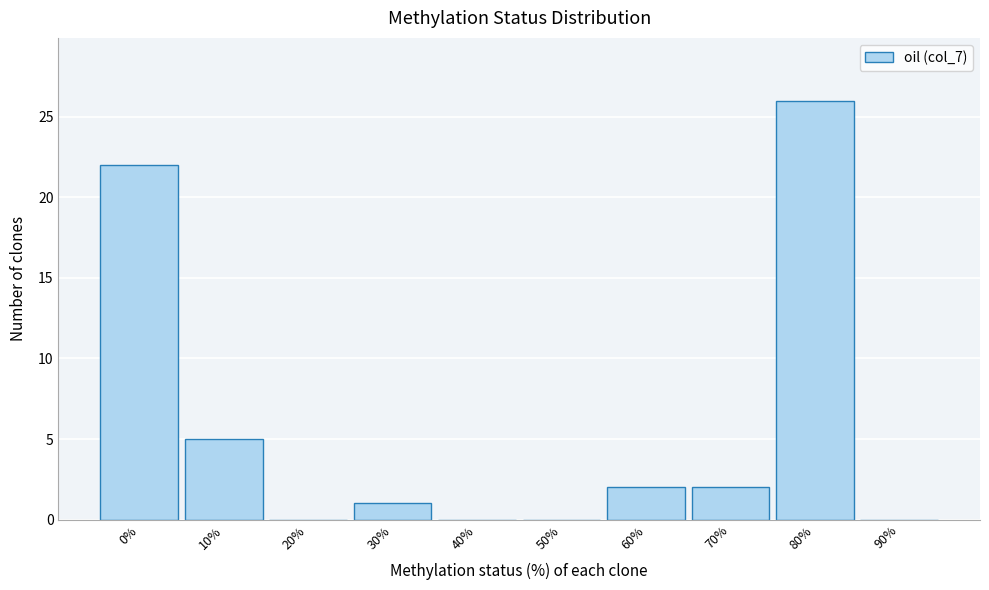

Reading left to right, list all the values displayed in this chart.

0%=22	10%=5	20%=0	30%=1	40%=0	50%=0	60%=2	70%=2	80%=26	90%=0